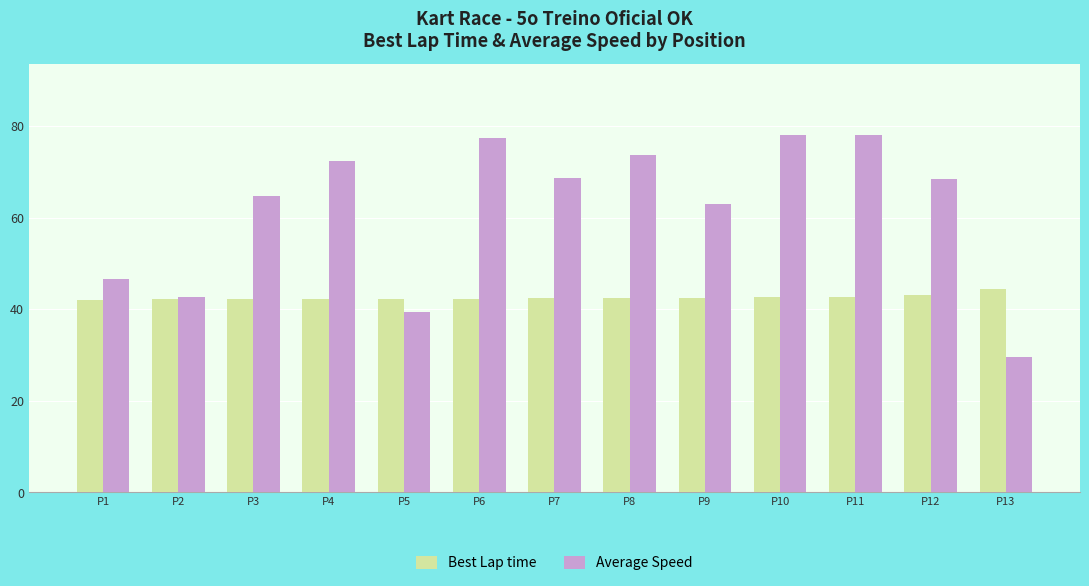

How many bars are there in each group?

2